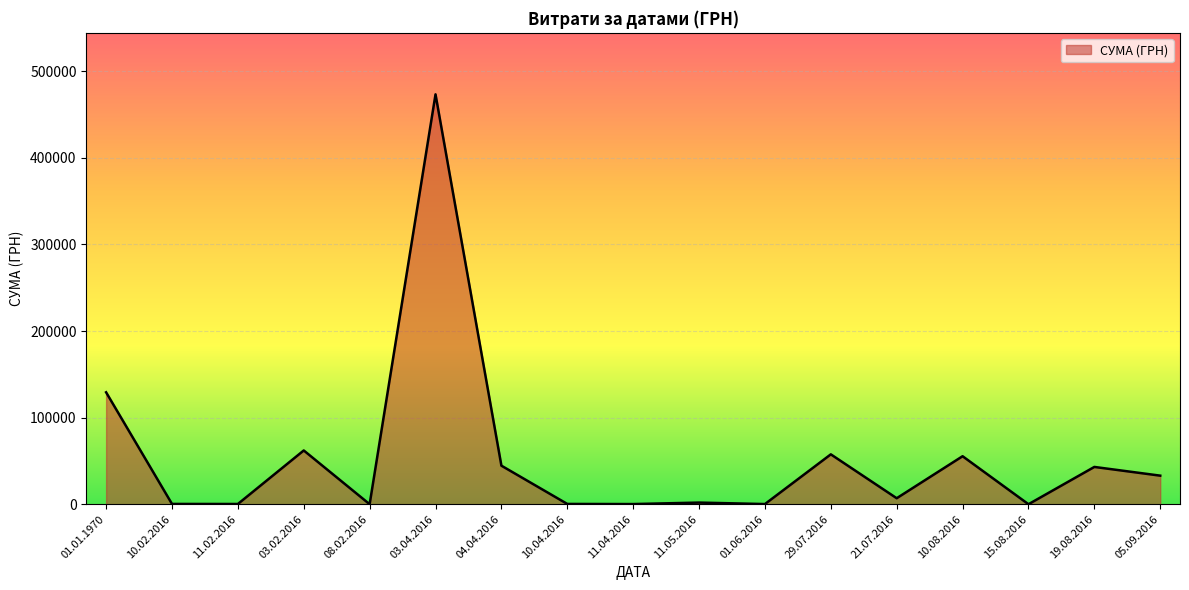

True or false: there are more than 1 points higher than both neighbors.

True